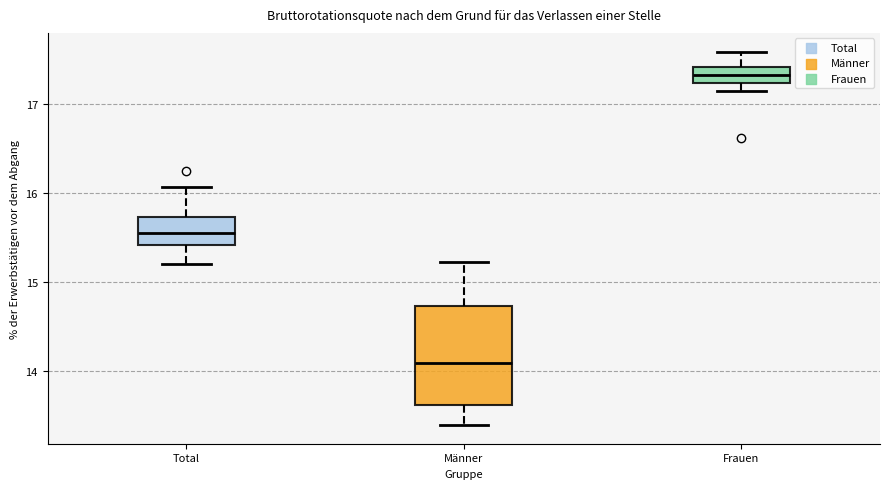

Which box is the tallest, from its lower edge to its upper edge?

Männer